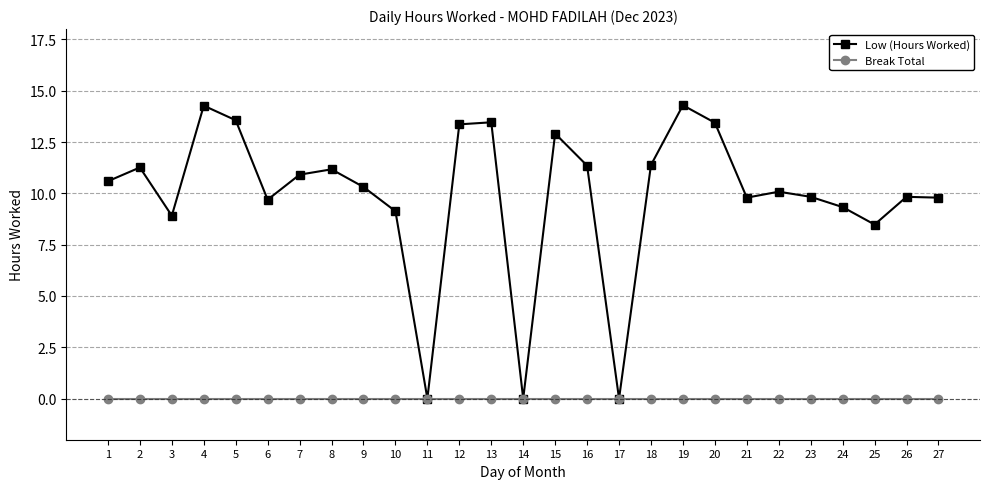

What are all the series names shown in the legend?

Low (Hours Worked), Break Total